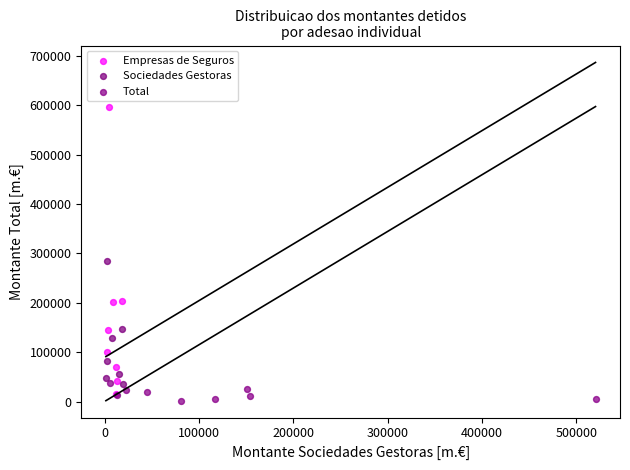

Which series reaches the maximum Y coordinate?

Empresas de Seguros